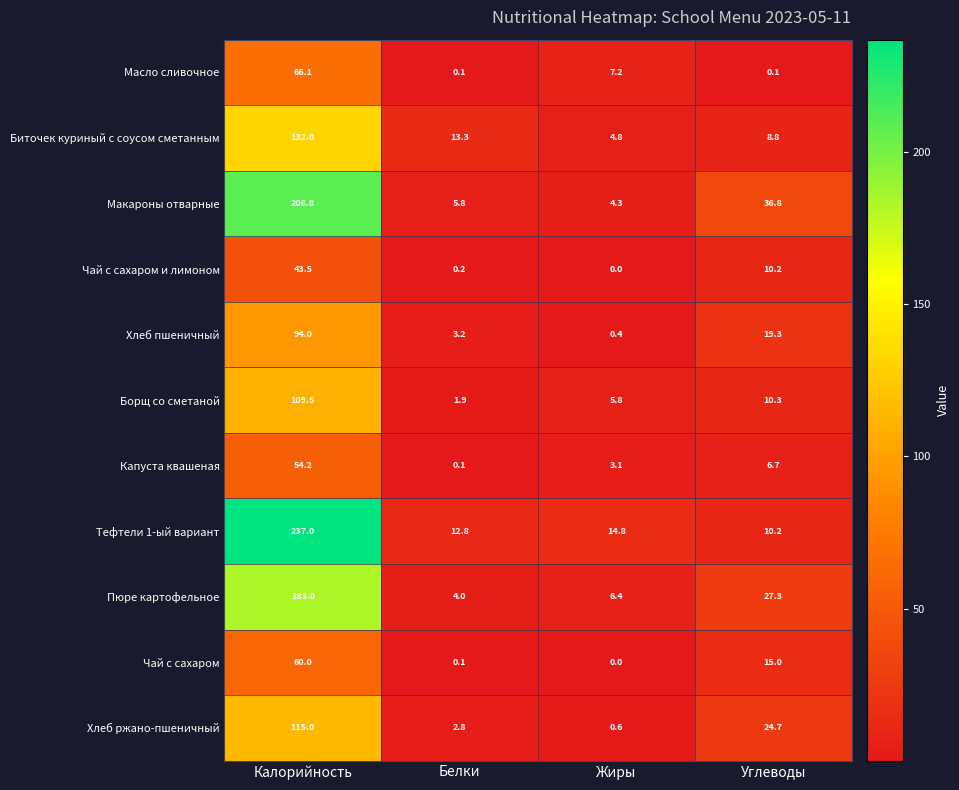

List the series in order of their peak value, highest first.

Тефтели 1-ый вариант, Макароны отварные, Пюре картофельное, Биточек куриный с соусом сметанным, Хлеб ржано-пшеничный, Борщ со сметаной, Хлеб пшеничный, Масло сливочное, Чай с сахаром, Капуста квашеная, Чай с сахаром и лимоном